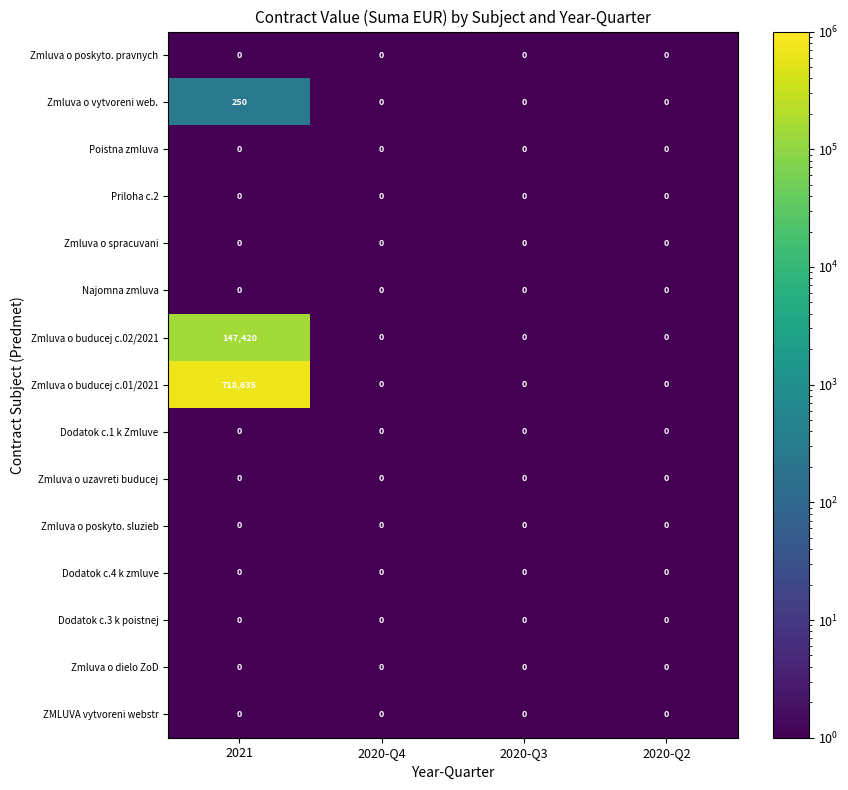

True or false: Dodatok c.4 k zmluve has a value of 0 at 2020-Q2.

True